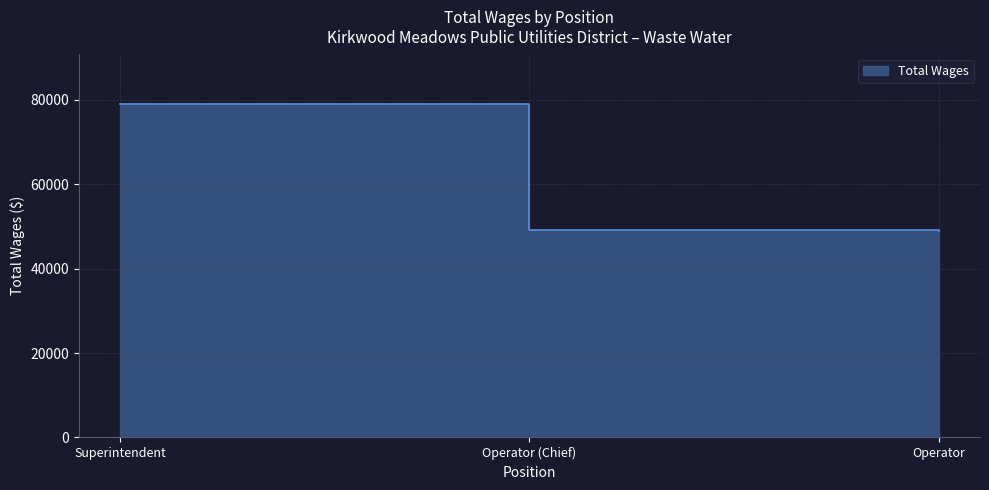

What is the value of the 3rd point from the left?

48979